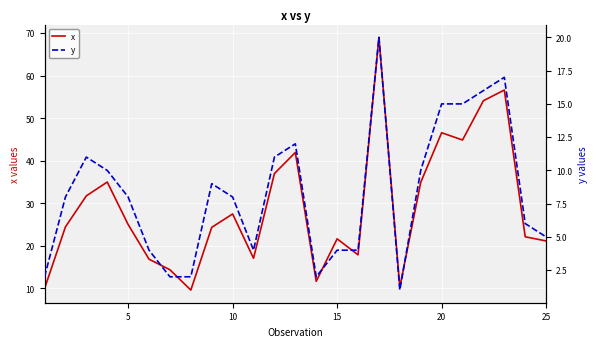

Rank the series by their average value, from lowest to highest.

y, x